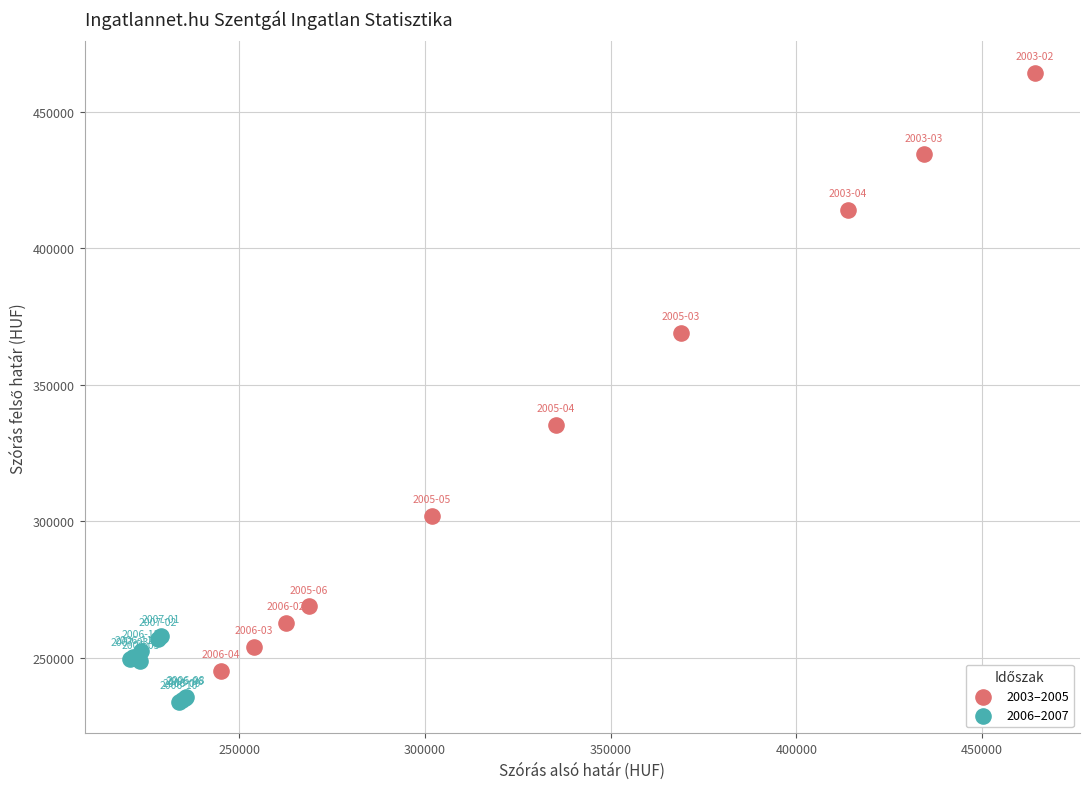

Which series has the widest spread of Y values?

2003–2005